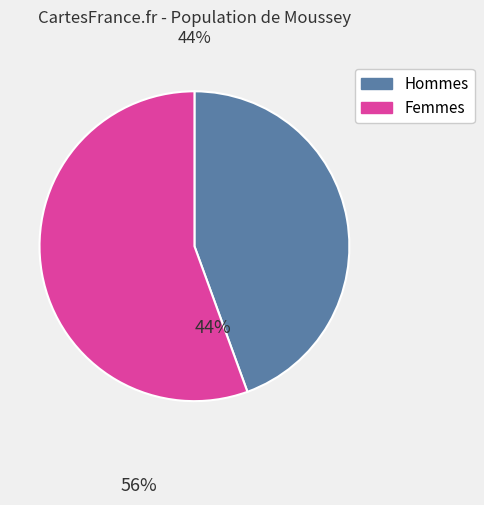

Is there any slice that represents more than half of the pie?

Yes